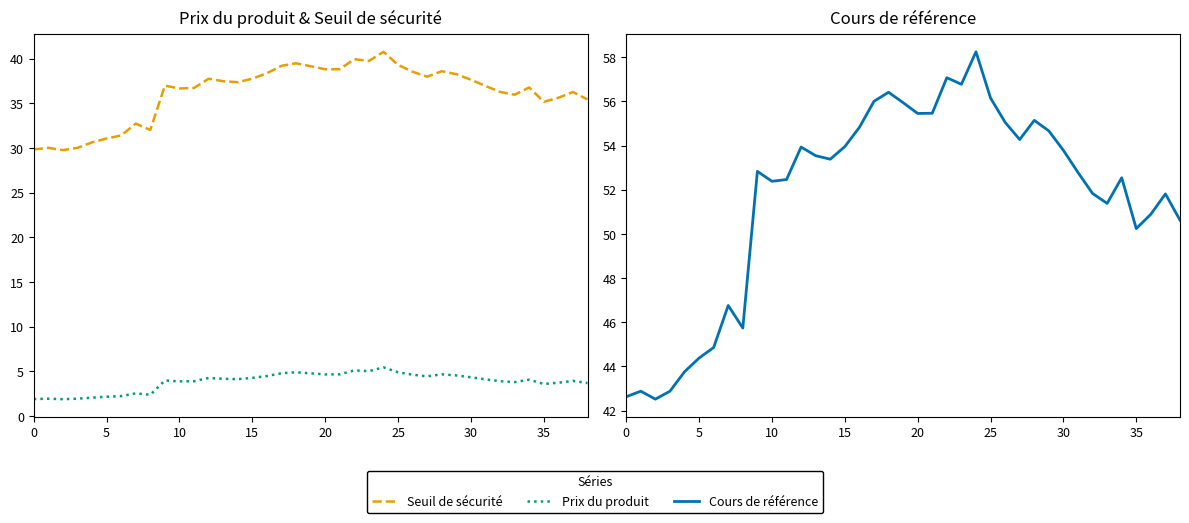

What is the difference between the maximum and second lowest values in the Prix du produit series?

3.6